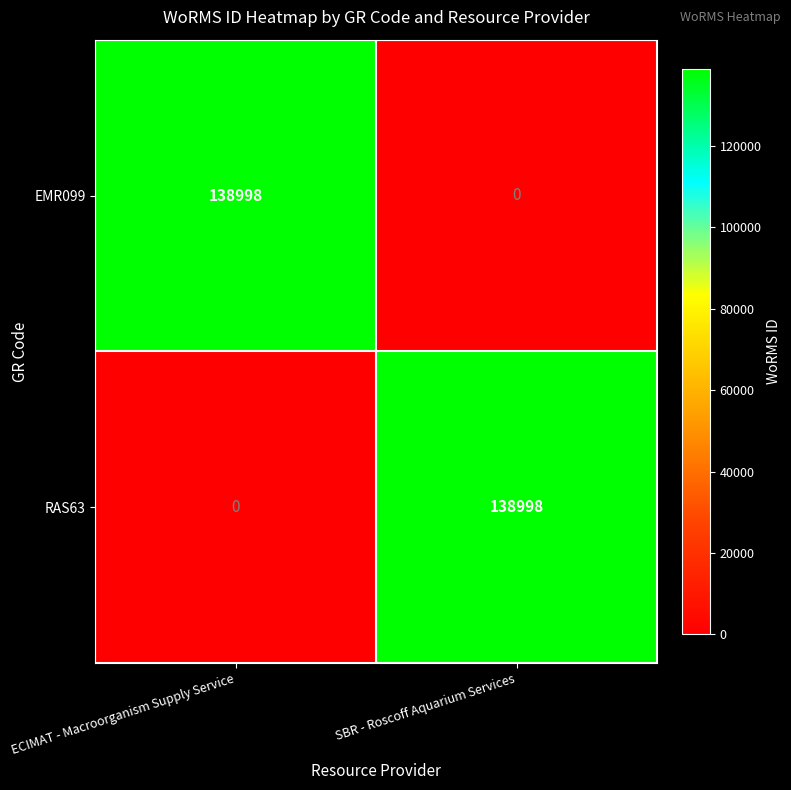

What is the total value across all series at ECIMAT - Macroorganism Supply Service?

138998